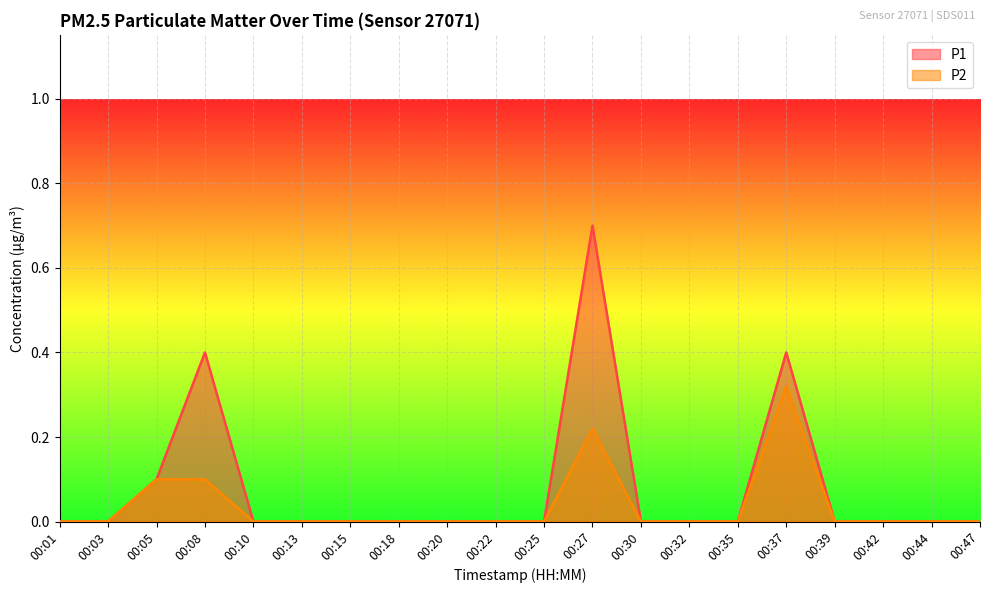

The P1 series shows -0.3 at 00:35. True or false?

False